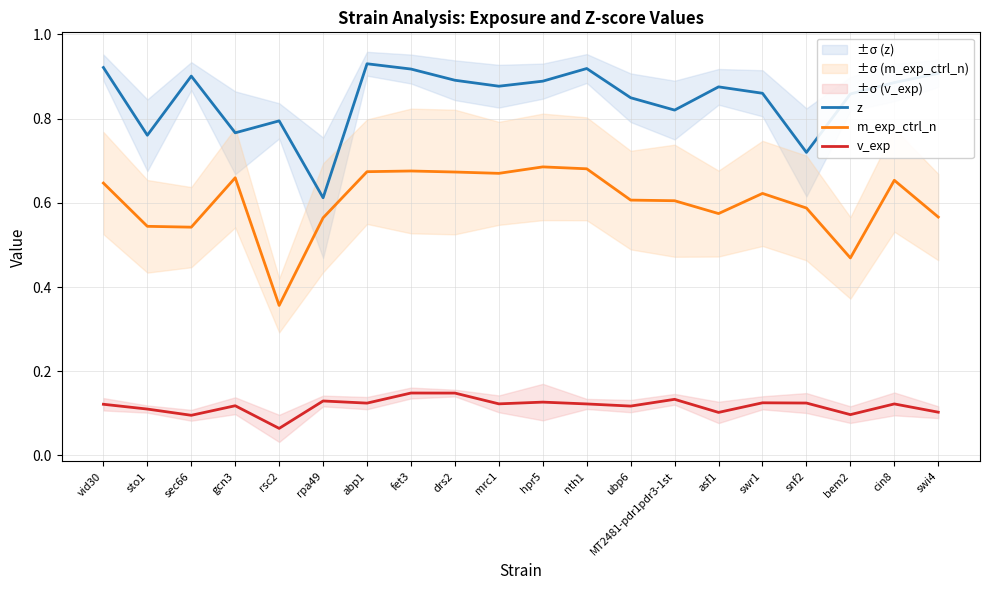

Is the value of m_exp_ctrl_n at sec66 greater than the value of v_exp at MT2481-pdr1pdr3-1st?

Yes